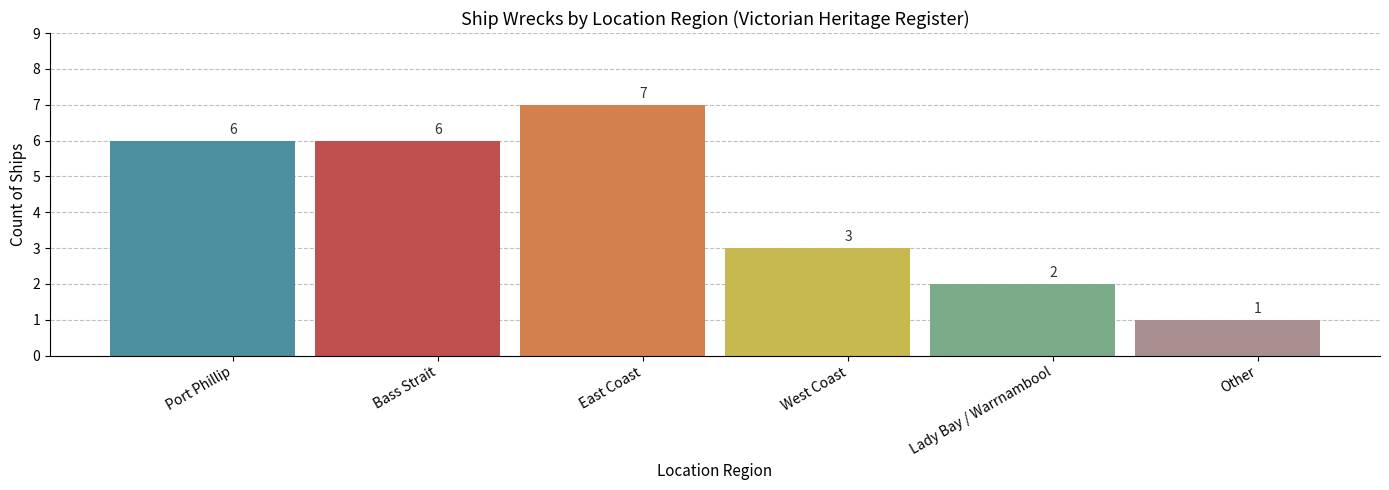

Which label corresponds to the smallest value in the chart?

Other